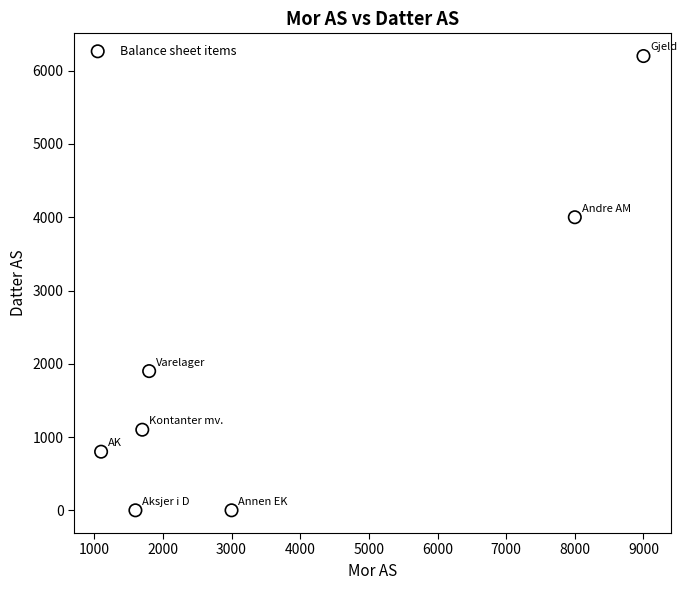

What Y value in the scatter plot is closest to 3100?

4000